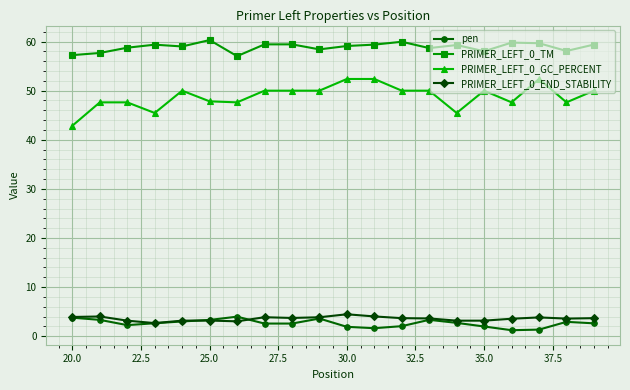

True or false: PRIMER_LEFT_0_GC_PERCENT and pen intersect in this chart.

False